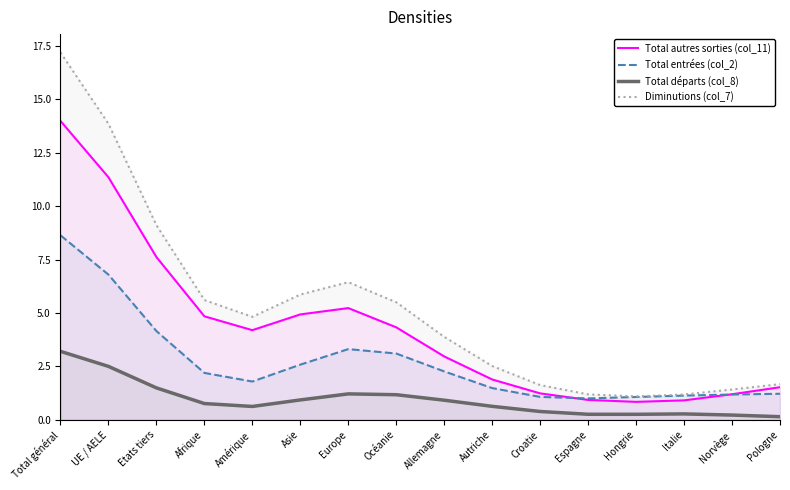

What are all the series names shown in the legend?

Total autres sorties (col_11), Total entrées (col_2), Total départs (col_8), Diminutions (col_7)